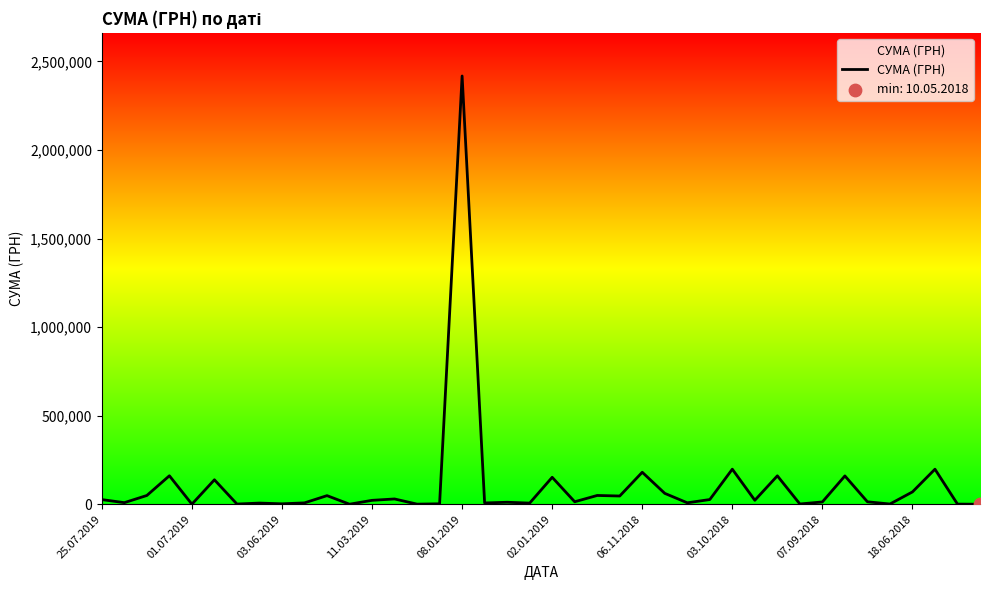

What is the maximum value shown in the chart?

2417942.6